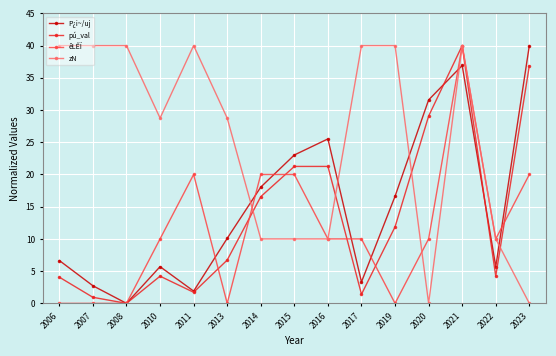

At 2006, list the series in order from smallest to largest.

êLÊÏ, pú_val, P¿i~/uj, zN